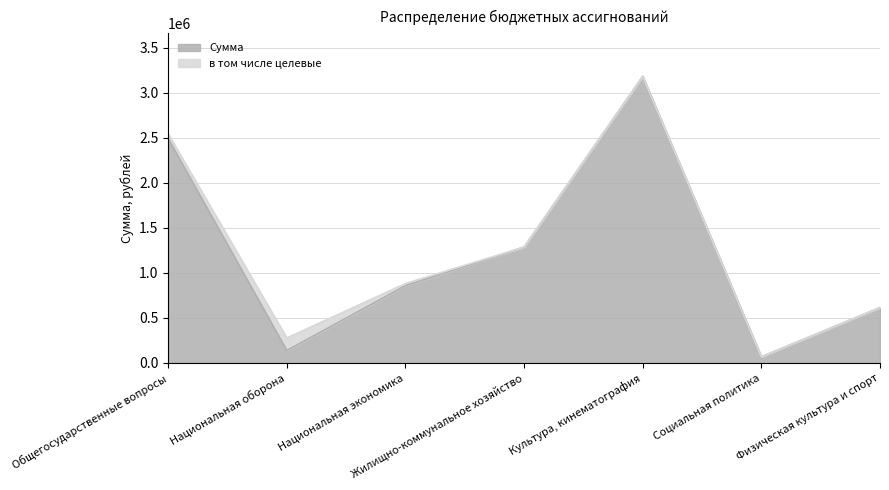

What is the ratio of the value at Физическая культура и спорт to the value at Национальная оборона?

4.4